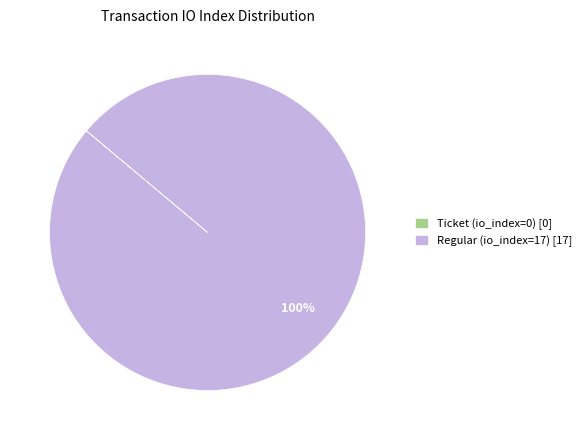

Is there a majority slice in this chart?

Yes